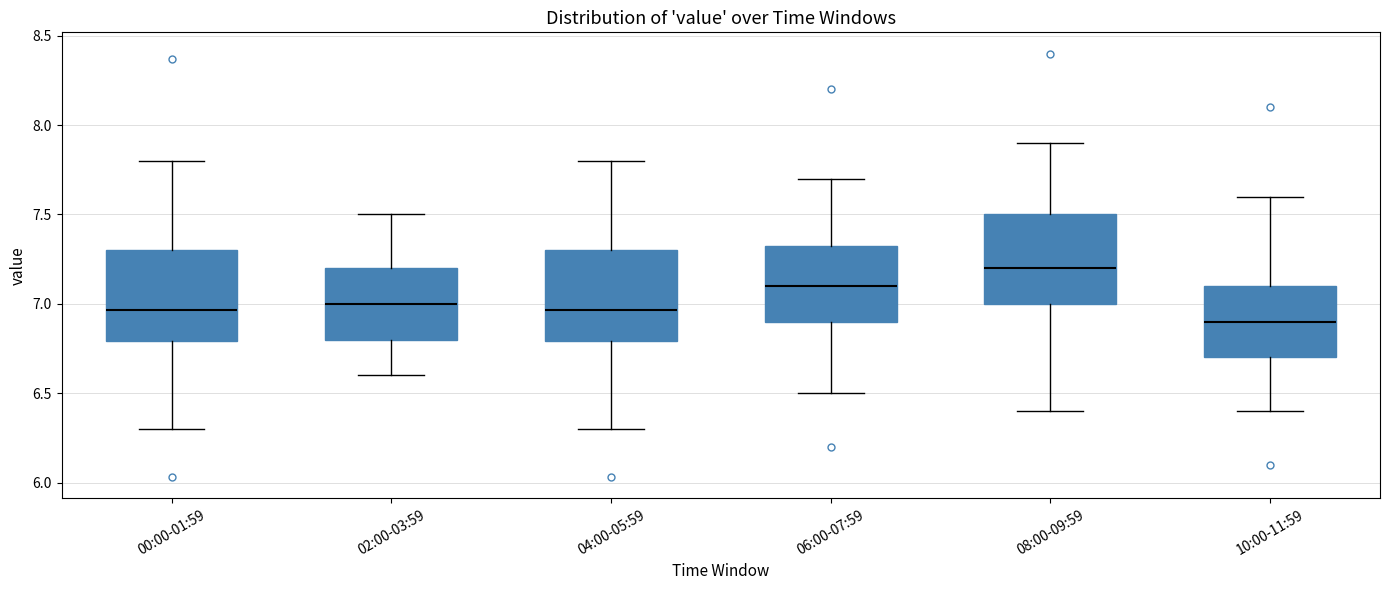

Which box's median line is the highest?

08:00-09:59